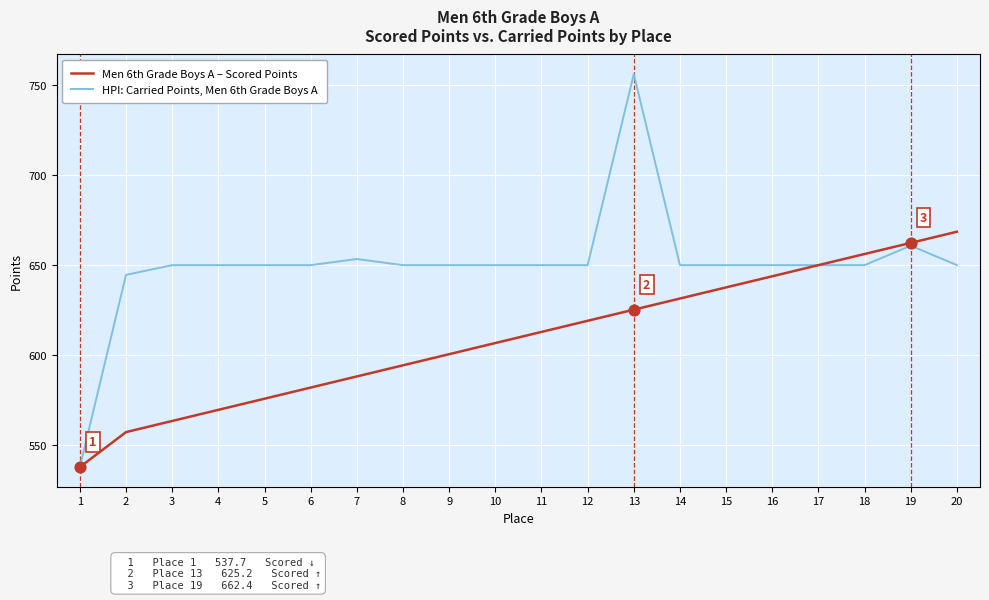

Is the value of Men 6th Grade Boys A – Scored Points at 14 greater than the value of HPI: Carried Points, Men 6th Grade Boys A at 19?

No